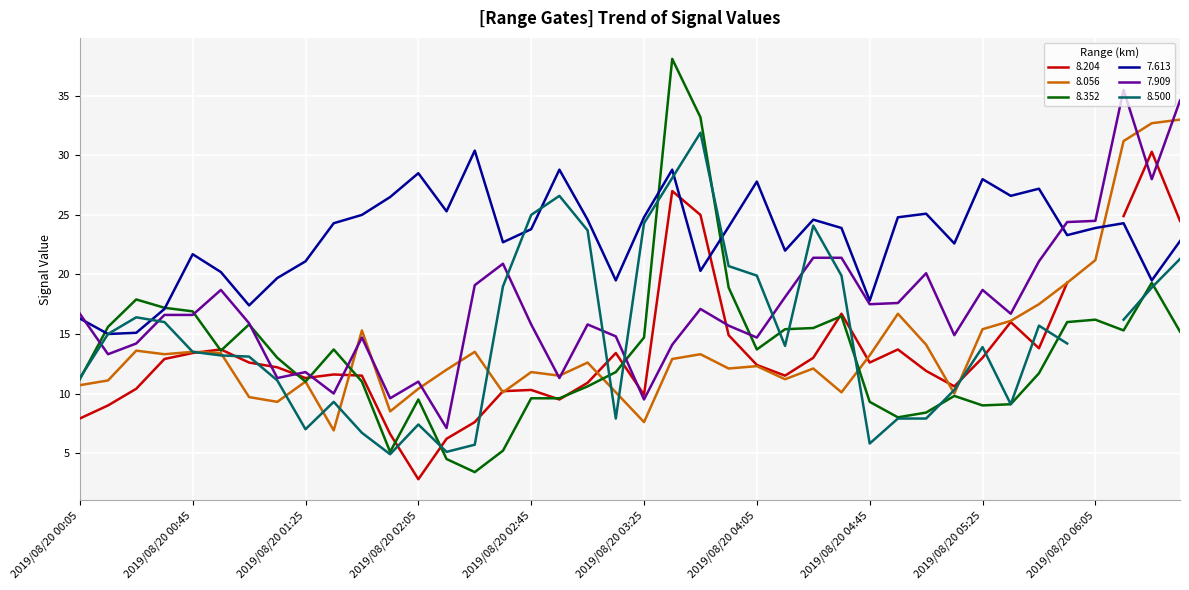

At how many categories does at least one series exceed 21?

31